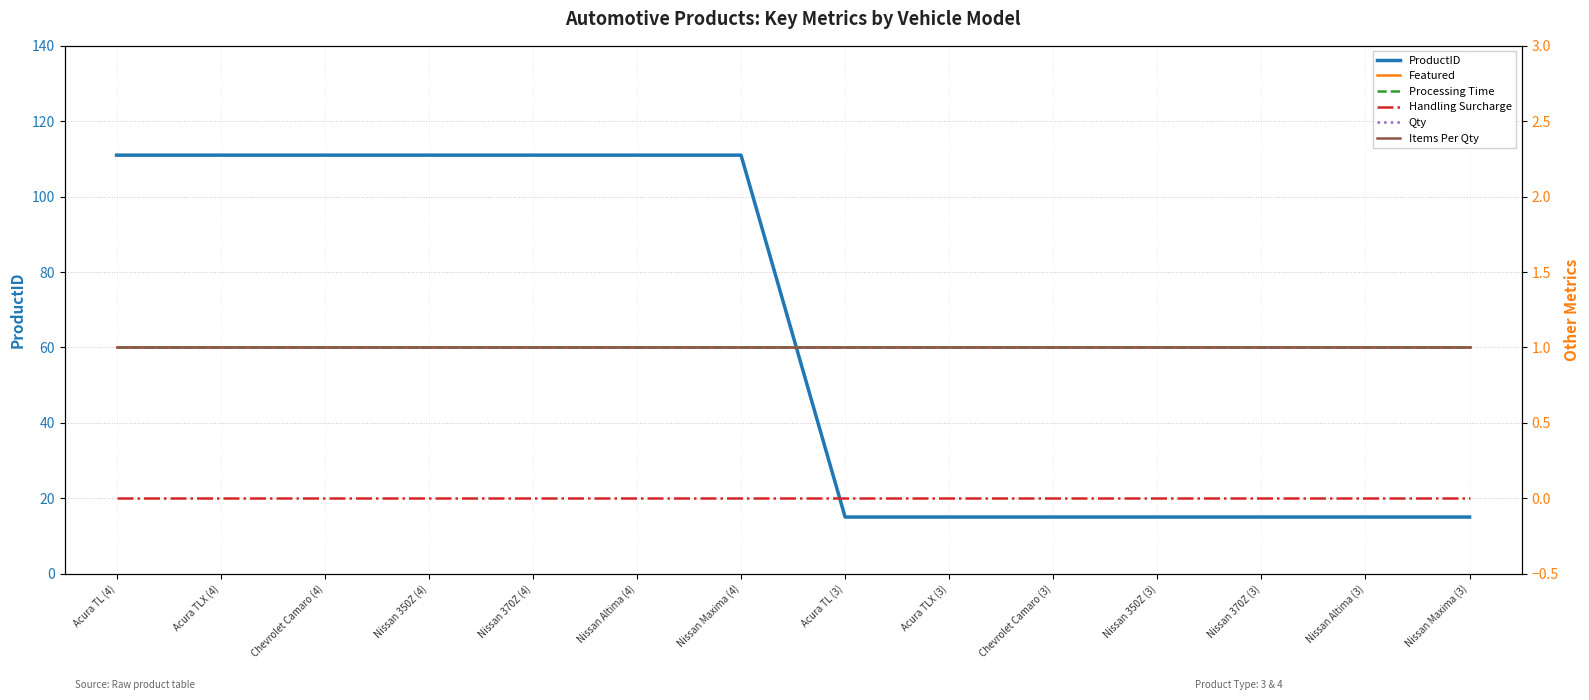

How many categories are shown in the chart?

14